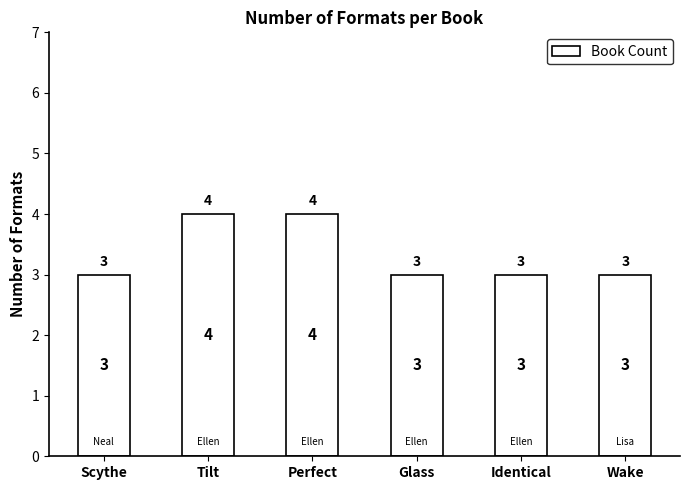

What is the smallest value displayed?

3